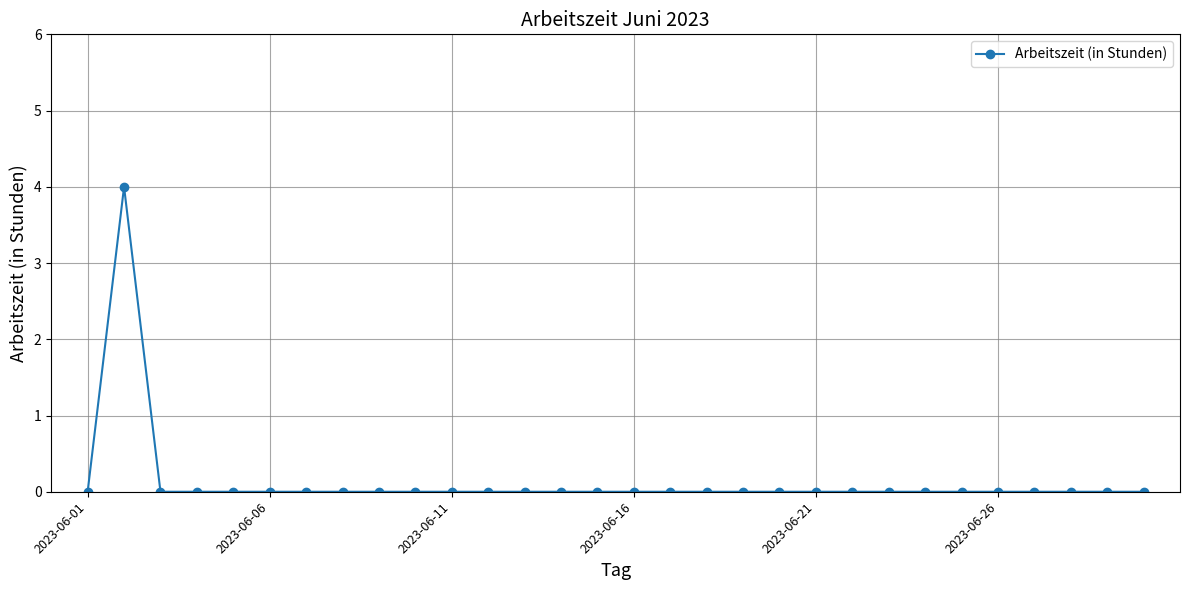

How many categories are shown in the chart?

30